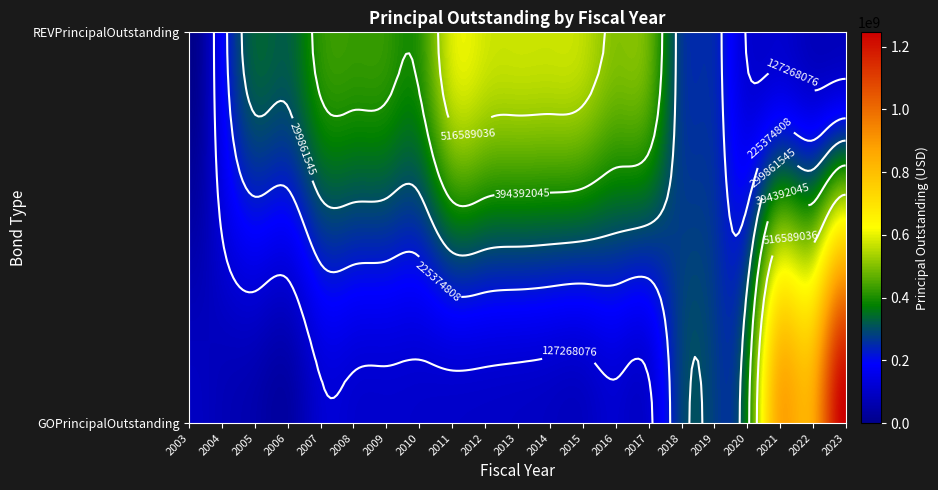

Which has a higher value, 2012 or 2004?

2012